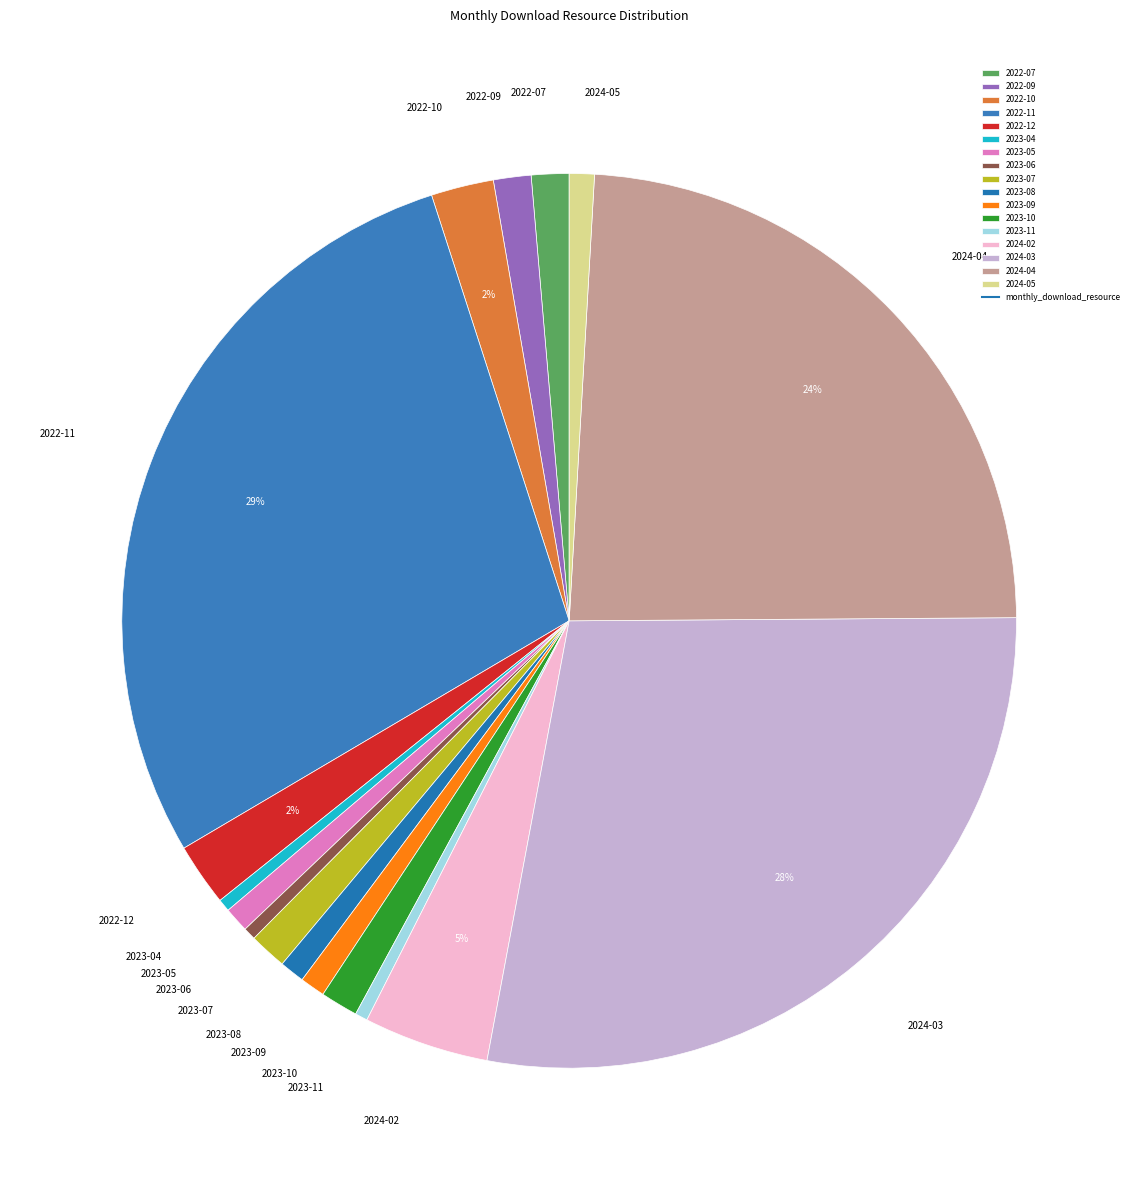

Approximately how many times larger is the value at 2023-04 compared to 2023-11?

1.0